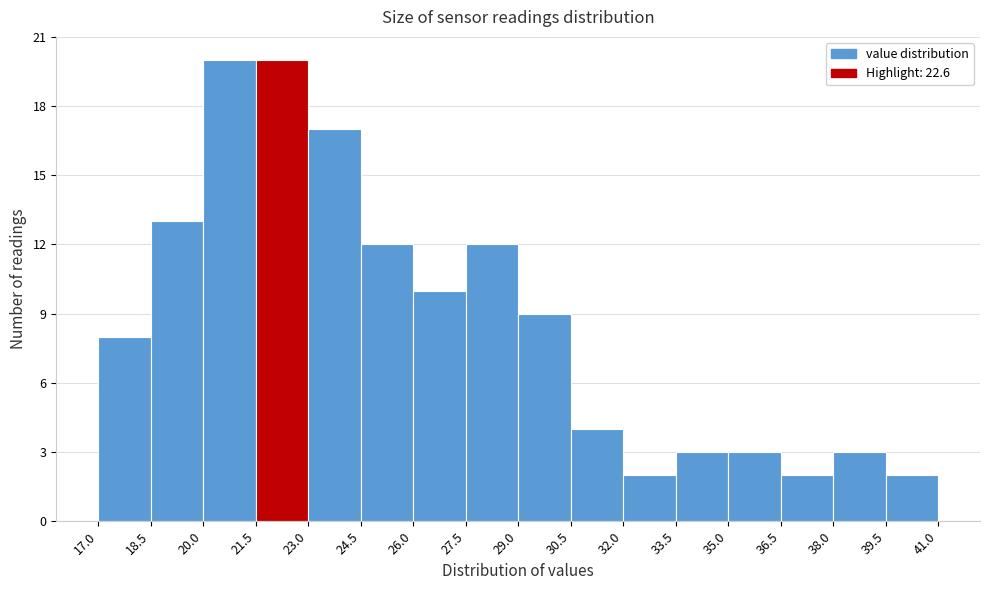

Reading left to right, transcribe this chart: for each bar, give the range it covers on the x-axis and its height. The values are not printed on the chart, so give them approximately, as read against the axis.

17.0 to 18.5: 8
18.5 to 20.0: 13
20.0 to 21.5: 20
21.5 to 23.0: 20
23.0 to 24.5: 17
24.5 to 26.0: 12
26.0 to 27.5: 10
27.5 to 29.0: 12
29.0 to 30.5: 9
30.5 to 32.0: 4
32.0 to 33.5: 2
33.5 to 35.0: 3
35.0 to 36.5: 3
36.5 to 38.0: 2
38.0 to 39.5: 3
39.5 to 41.0: 2